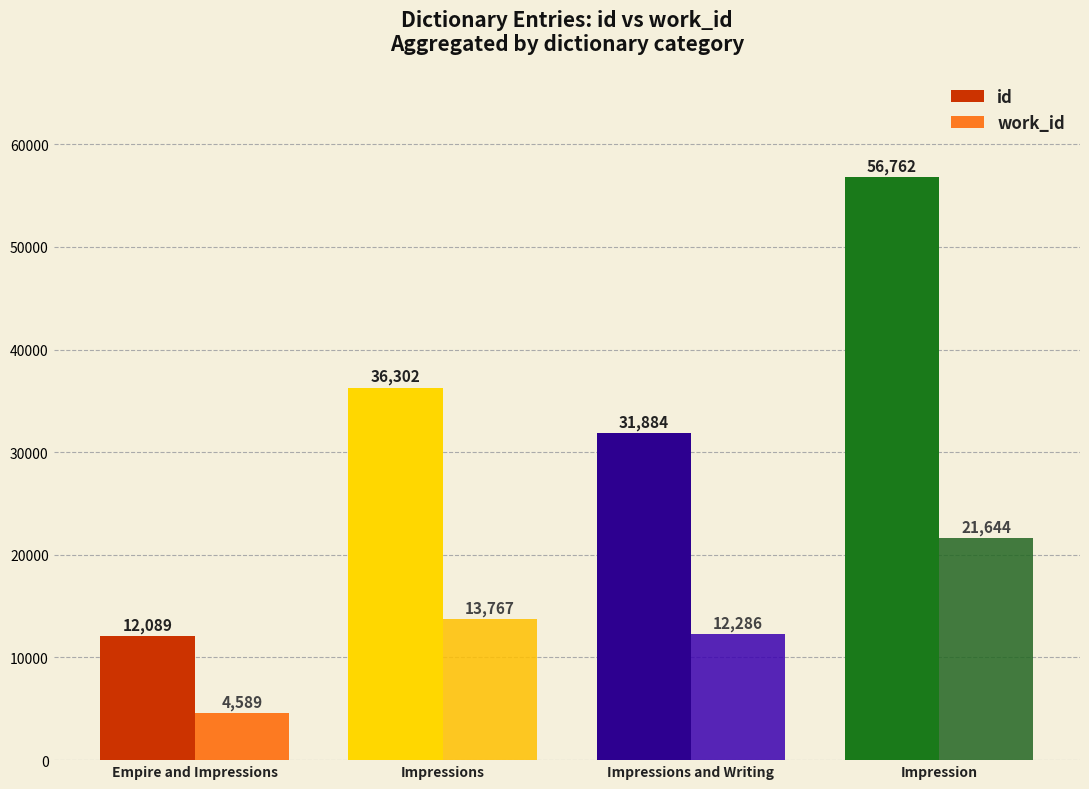

Between Empire and Impressions and Impression, which series saw the biggest shift?

id